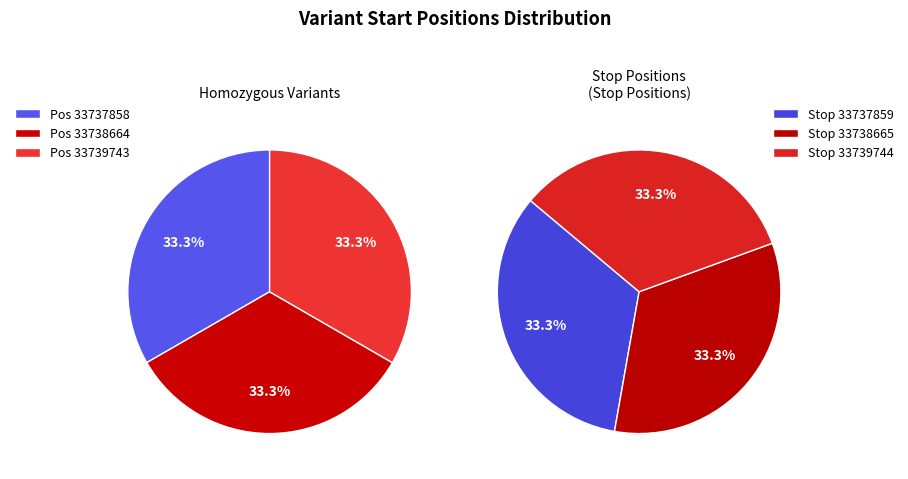

What percentage is the 33739743 slice, to the nearest percent?

33%